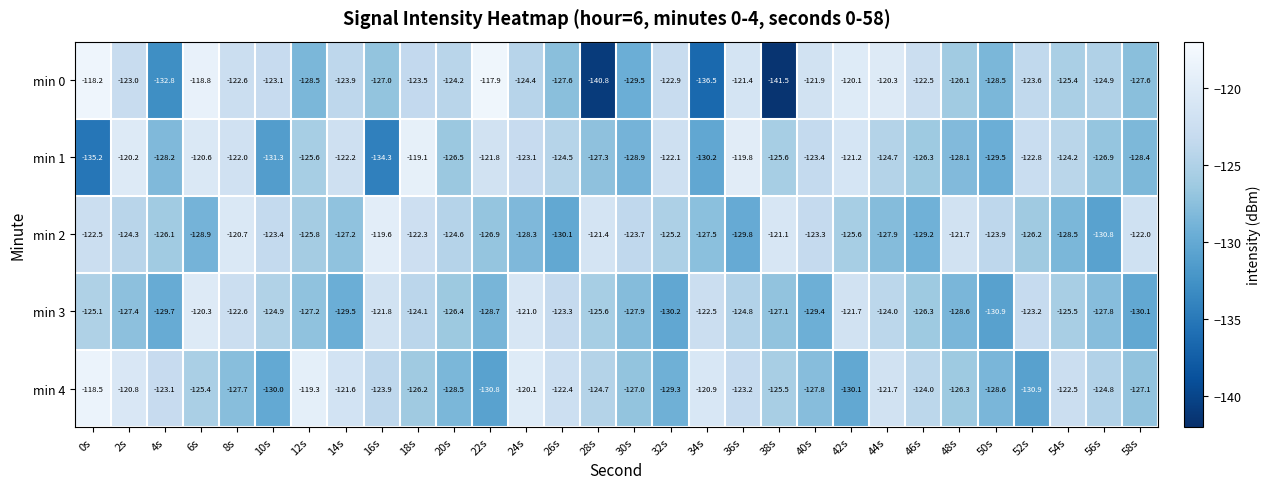

Where does the min 4 series first go above -124?

0s